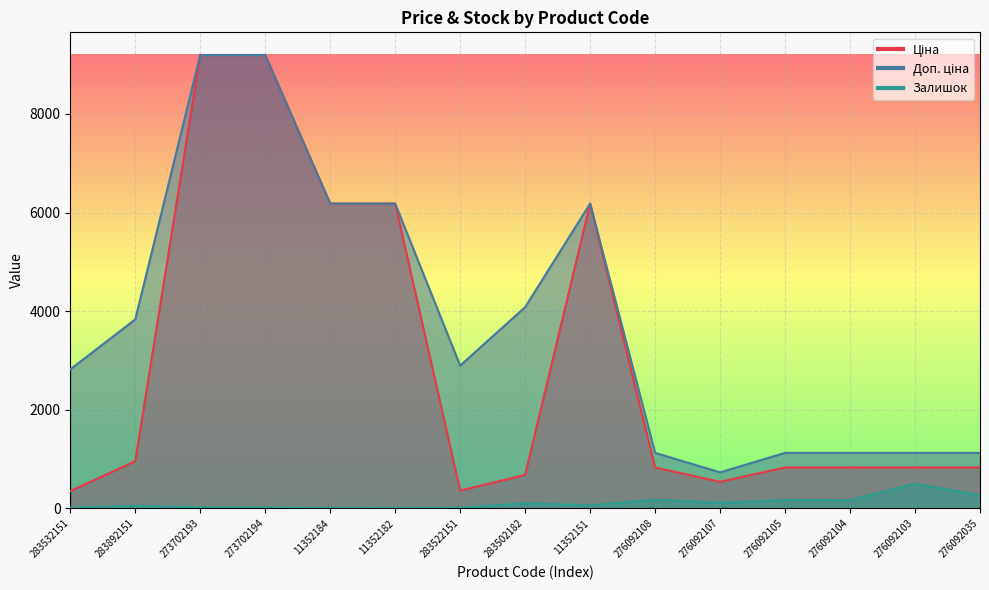

Rank the series by their average value, from lowest to highest.

Залишок, Ціна, Доп. ціна